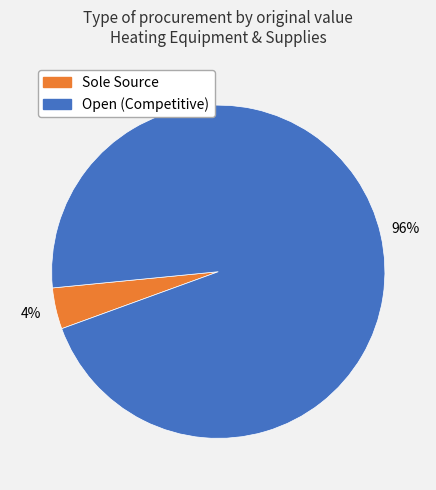

Count the number of slices in the pie.

2